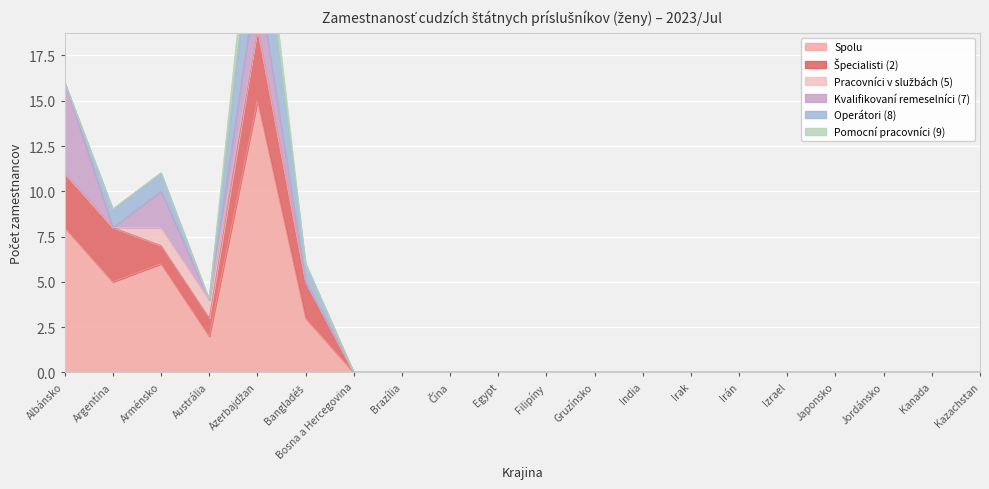

Count the Kvalifikovaní remeselníci (7) values in the range 0 to 1.

17